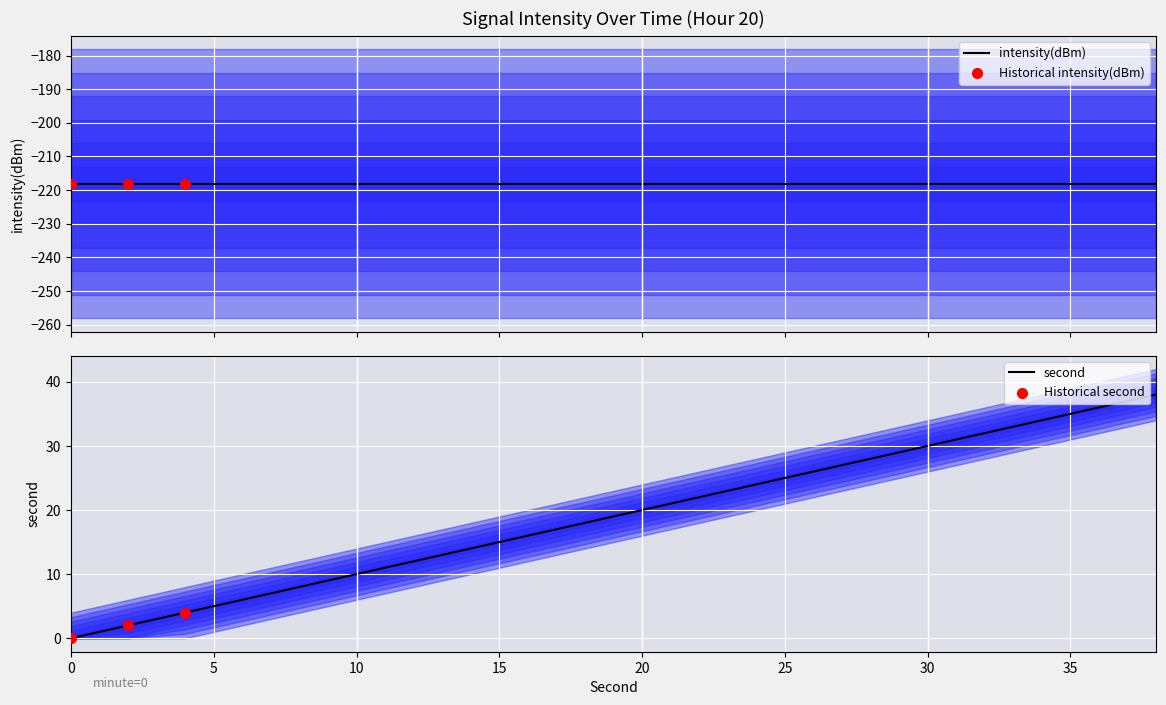

True or false: second has a value of 29 at 20.

False